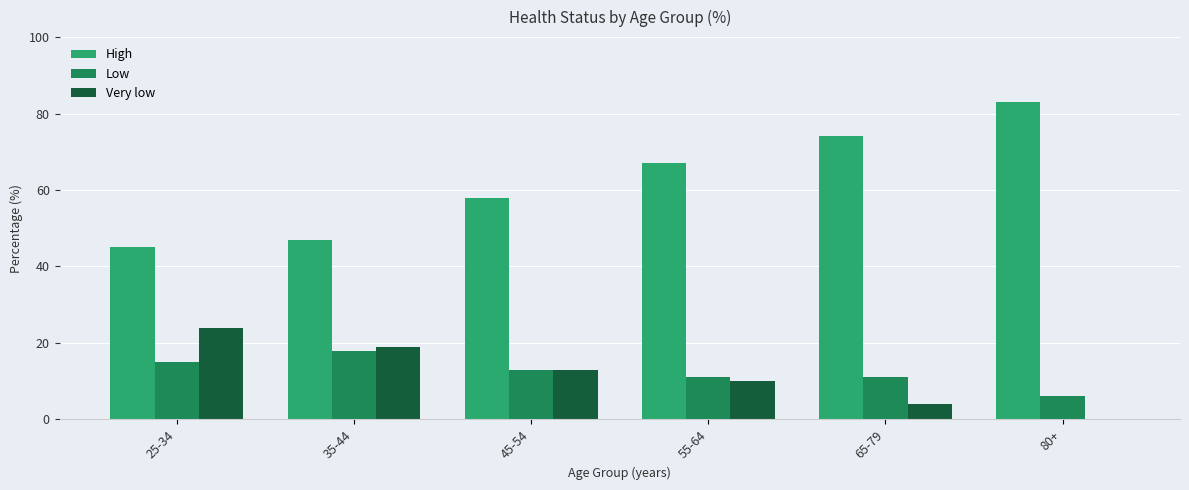

What is the highest value of the Very low series?

24